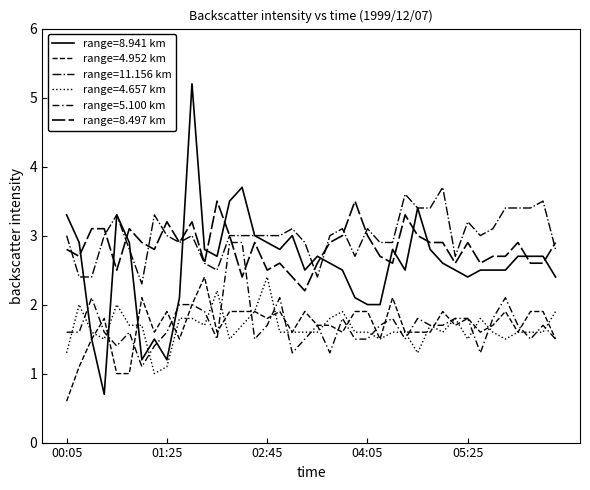

Does the chart have visible grid lines?

No